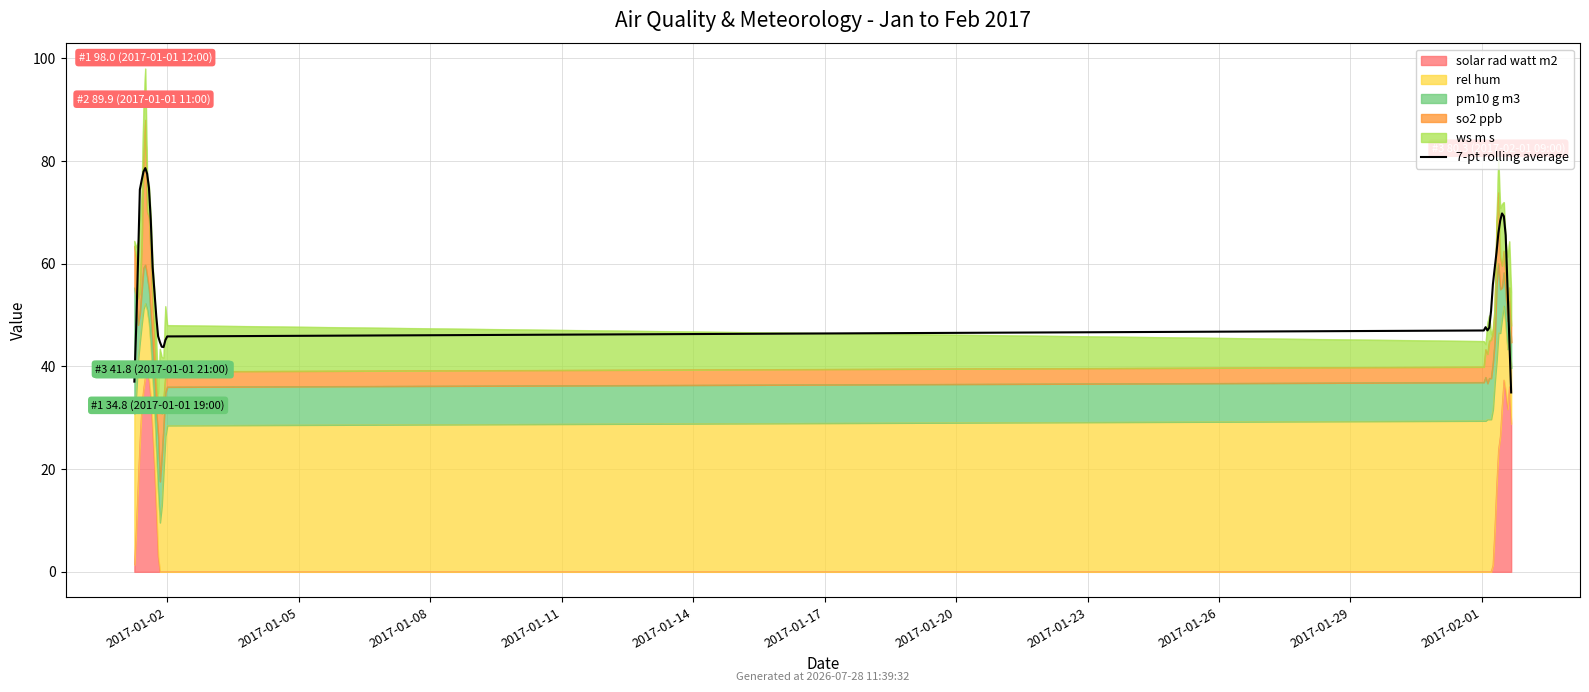

Does the chart display data point markers on the line(s)?

No